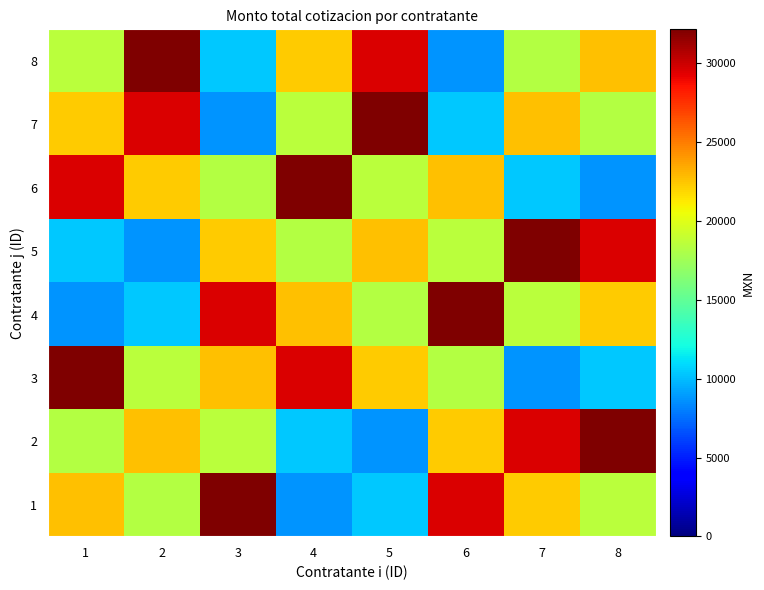

Reading right to left, what are all the values shown in this chart?

1: 8=18560.0	7=22272.0	6=29609.8	5=10332.3	4=8700.0	3=32155.2	2=18270.0	1=22620.0
2: 8=32155.2	7=29609.8	6=22272.0	5=8700.0	4=10332.3	3=18560.0	2=22620.0	1=18270.0
3: 8=10332.3	7=8700.0	6=18270.0	5=22272.0	4=29609.8	3=22620.0	2=18560.0	1=32155.2
4: 8=22272.0	7=18560.0	6=32155.2	5=18270.0	4=22620.0	3=29609.8	2=10332.3	1=8700.0
5: 8=29609.8	7=32155.2	6=18560.0	5=22620.0	4=18270.0	3=22272.0	2=8700.0	1=10332.3
6: 8=8700.0	7=10332.3	6=22620.0	5=18560.0	4=32155.2	3=18270.0	2=22272.0	1=29609.8
7: 8=18270.0	7=22620.0	6=10332.3	5=32155.2	4=18560.0	3=8700.0	2=29609.8	1=22272.0
8: 8=22620.0	7=18270.0	6=8700.0	5=29609.8	4=22272.0	3=10332.3	2=32155.2	1=18560.0